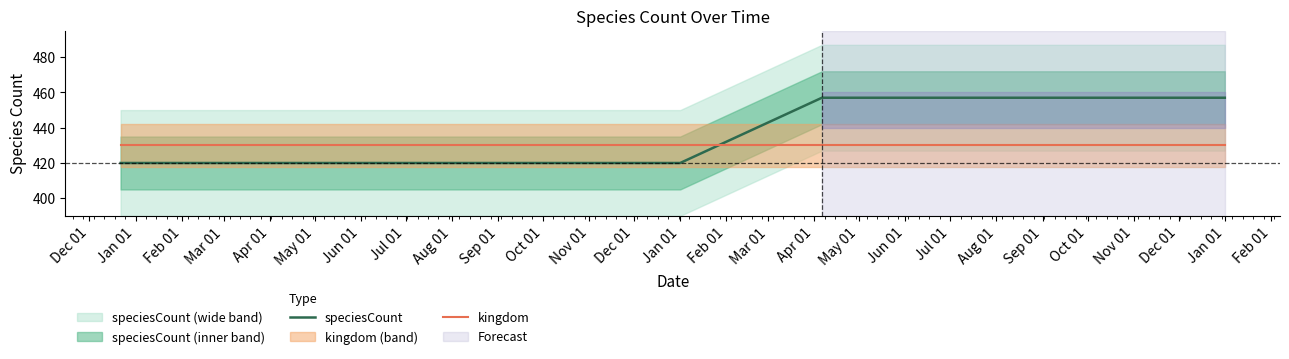

Reading left to right, transcribe all the data shown in this chart.

speciesCount: 420	420	420	420	420	457	457	457	457
kingdom: 430	430	430	430	430	430	430	430	430